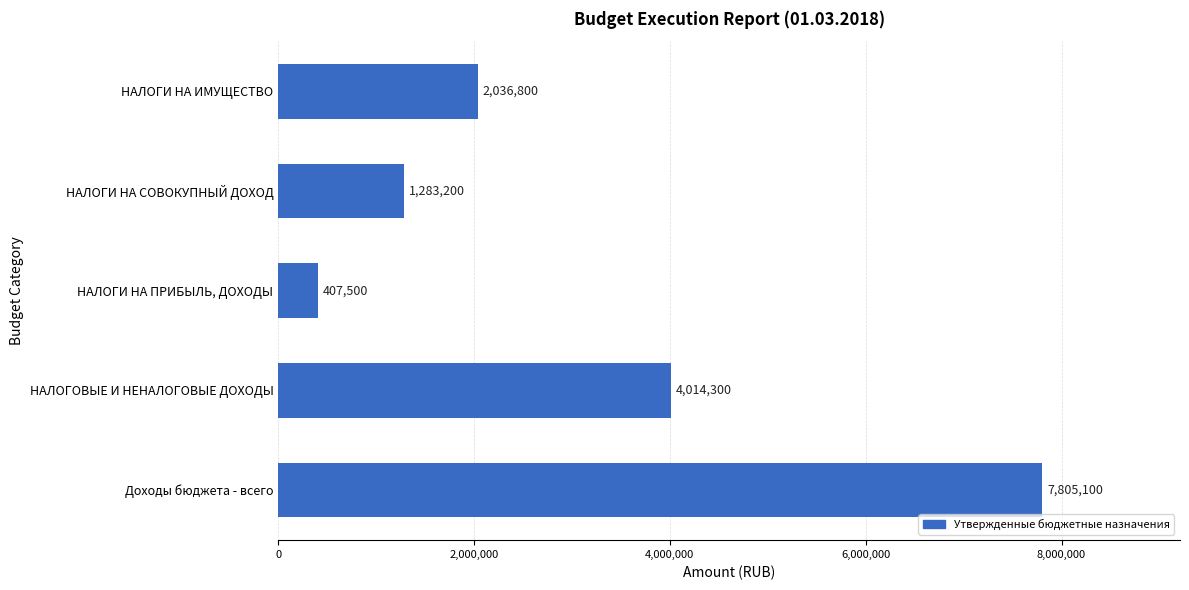

The chart shows a value of 1283200 at НАЛОГИ НА СОВОКУПНЫЙ ДОХОД. True or false?

True